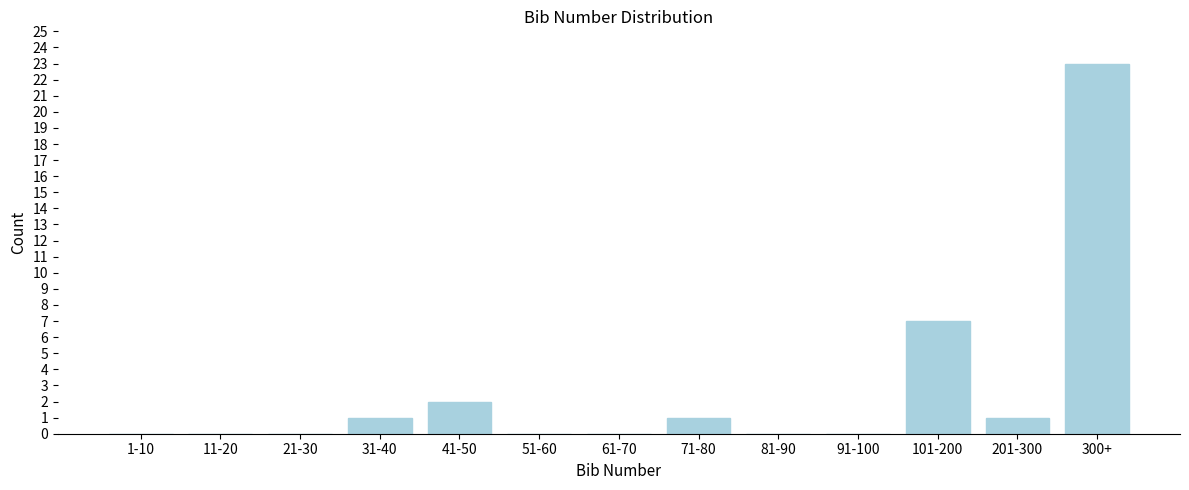

Reading right to left, extract all data points from this chart.

300+=23	201-300=1	101-200=7	91-100=0	81-90=0	71-80=1	61-70=0	51-60=0	41-50=2	31-40=1	21-30=0	11-20=0	1-10=0